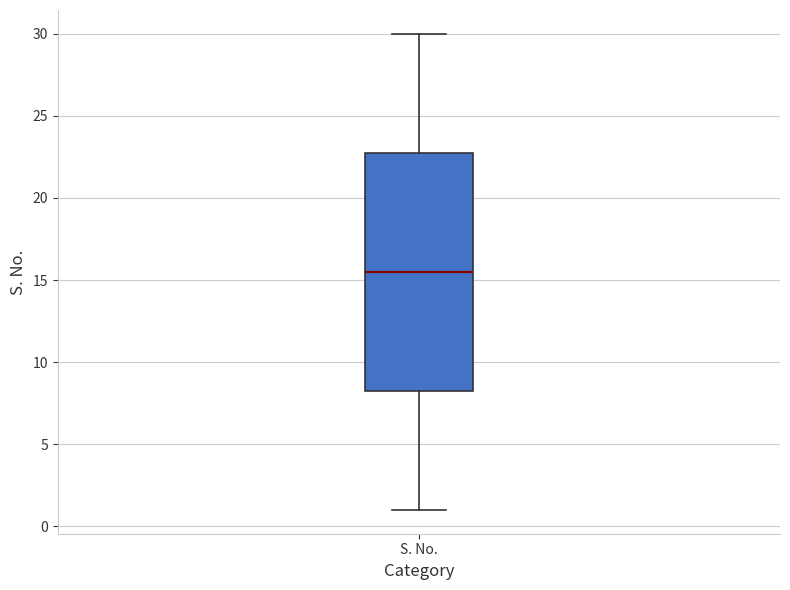

Transcribe this box plot: give where the median line is, the range the box spans, and where the two whiskers end, as read against the y-axis. The values are not printed on the chart, so give them approximately, as read against the axis.

median 15.5, box 8.5 to 23.0, whiskers 1.0 to 30.0